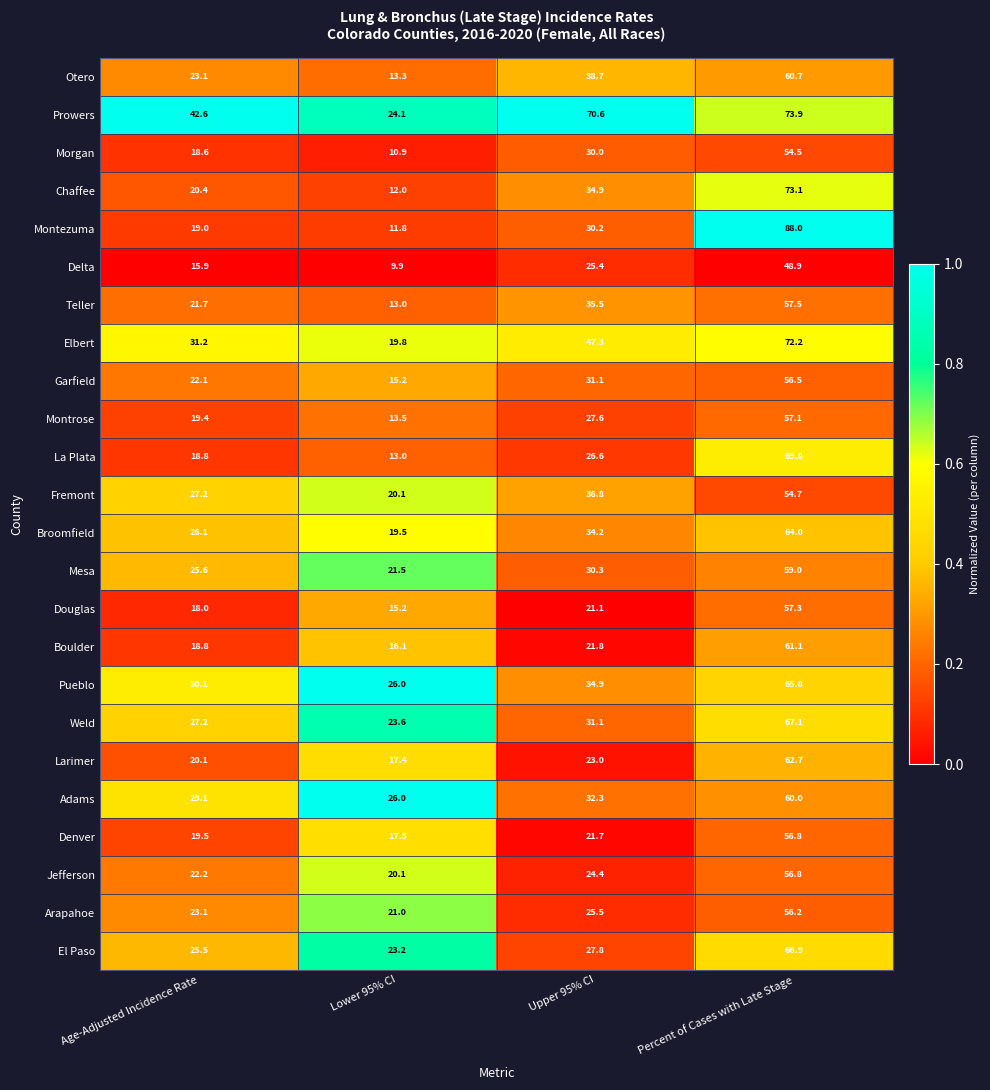

Which category has the lowest value in the La Plata series?

Lower 95% CI